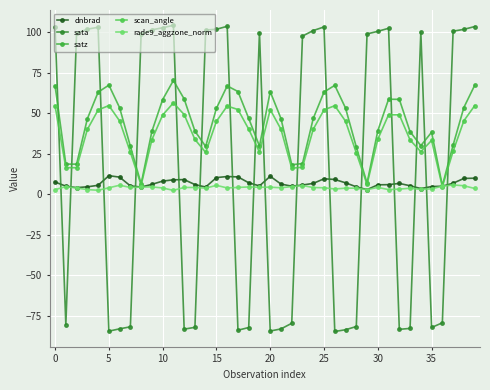

How many data points does each series have?

40